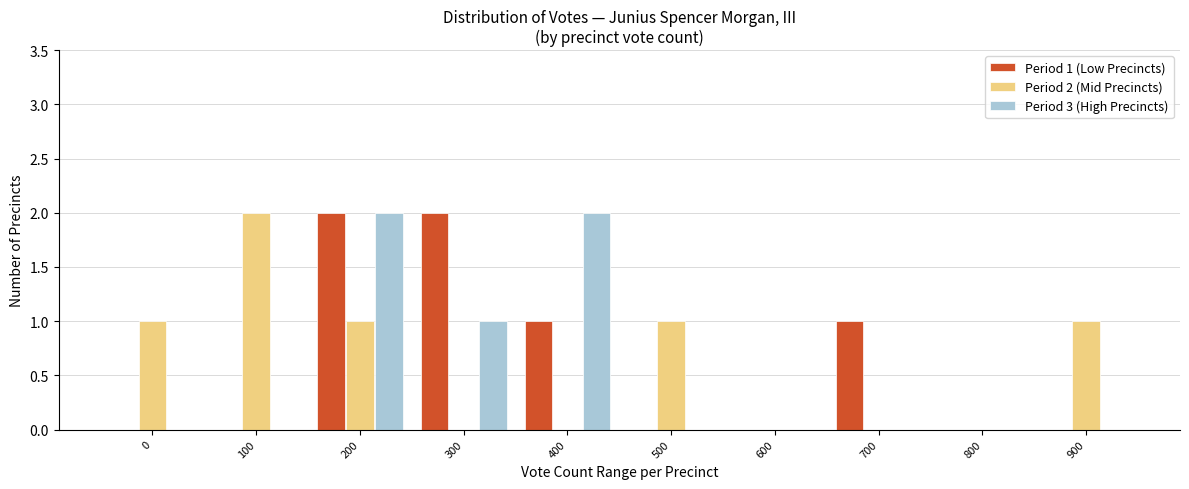

Reading right to left, what are all the values shown in this chart?

Period 1 (Low Precincts): 900=0	800=0	700=1	600=0	500=0	400=1	300=2	200=2	100=0	0=0
Period 2 (Mid Precincts): 900=1	800=0	700=0	600=0	500=1	400=0	300=0	200=1	100=2	0=1
Period 3 (High Precincts): 900=0	800=0	700=0	600=0	500=0	400=2	300=1	200=2	100=0	0=0